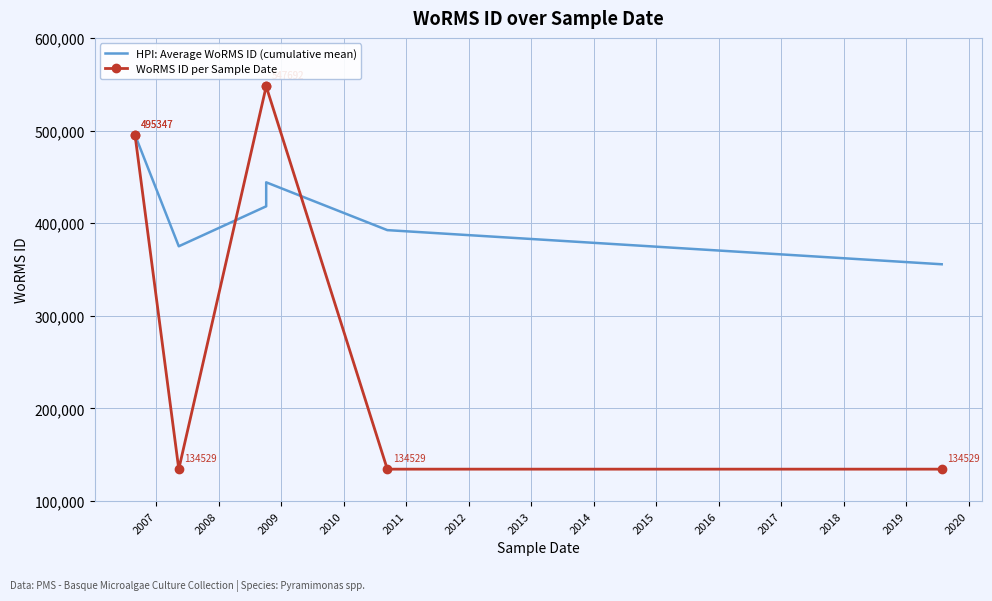

At 2011, list the series in order from smallest to largest.

WoRMS ID per Sample Date, HPI: Average WoRMS ID (cumulative mean)